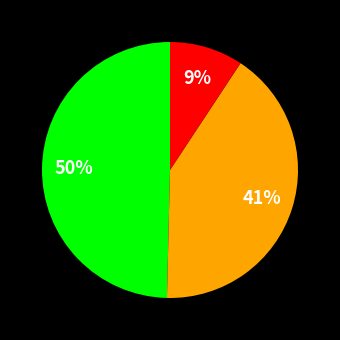

To the nearest percent, what is the average slice percentage?

33%